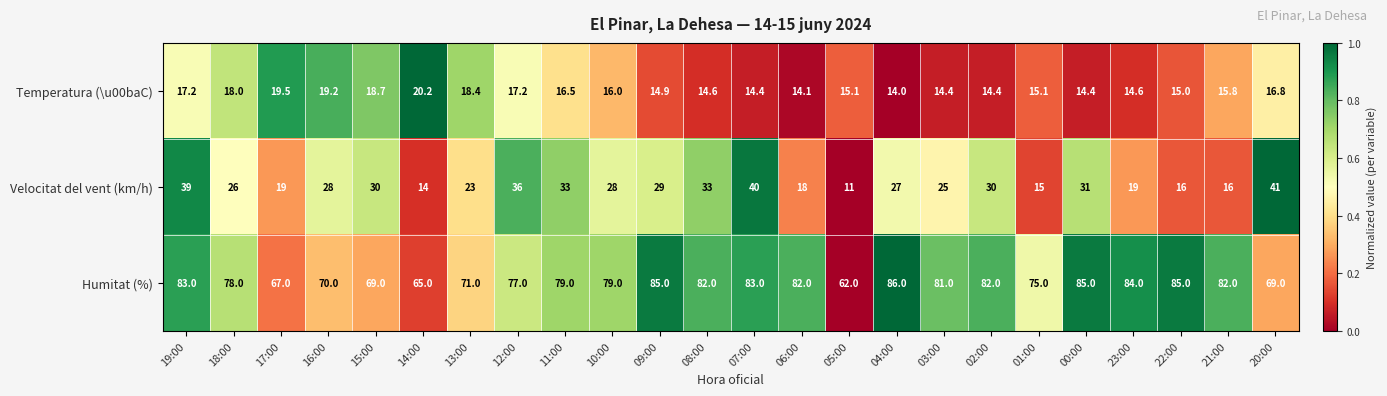

What is the average value of the Humitat (%) series?

77.5